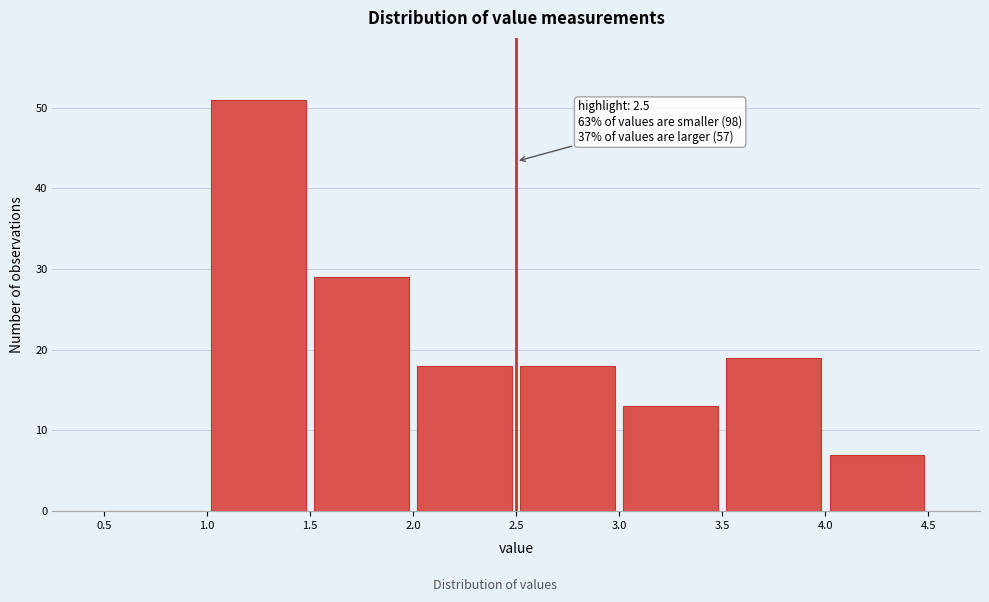

Over which range of the x-axis is the bar tallest?

1.0 to 1.5